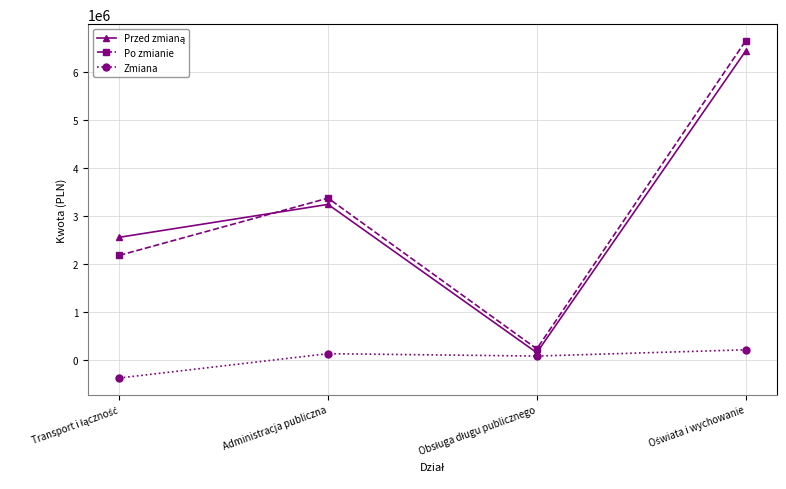

What is the maximum value shown in the chart?

6642300